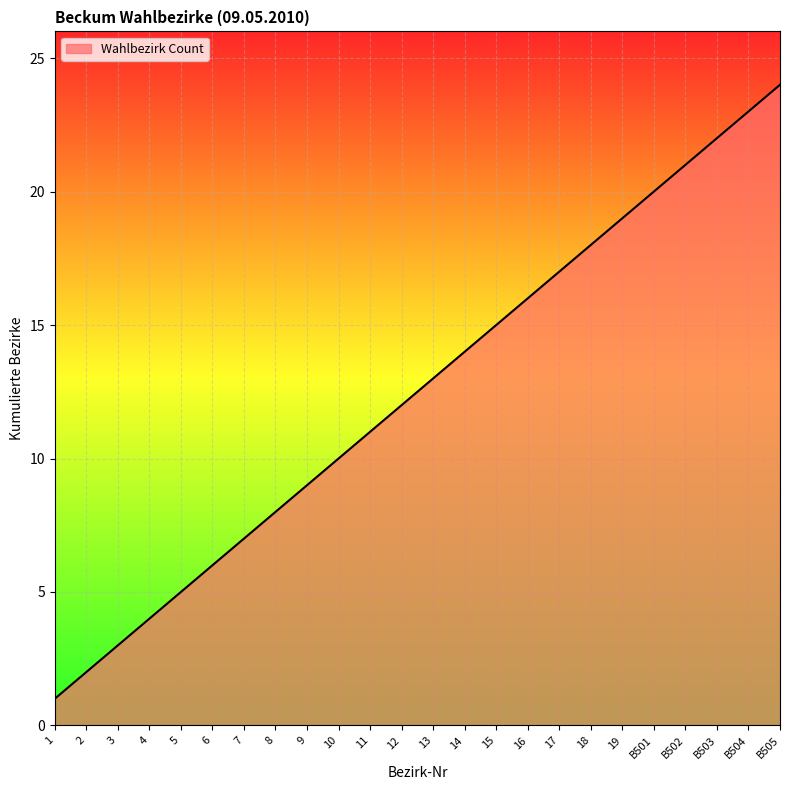

What is the smallest value displayed?

1